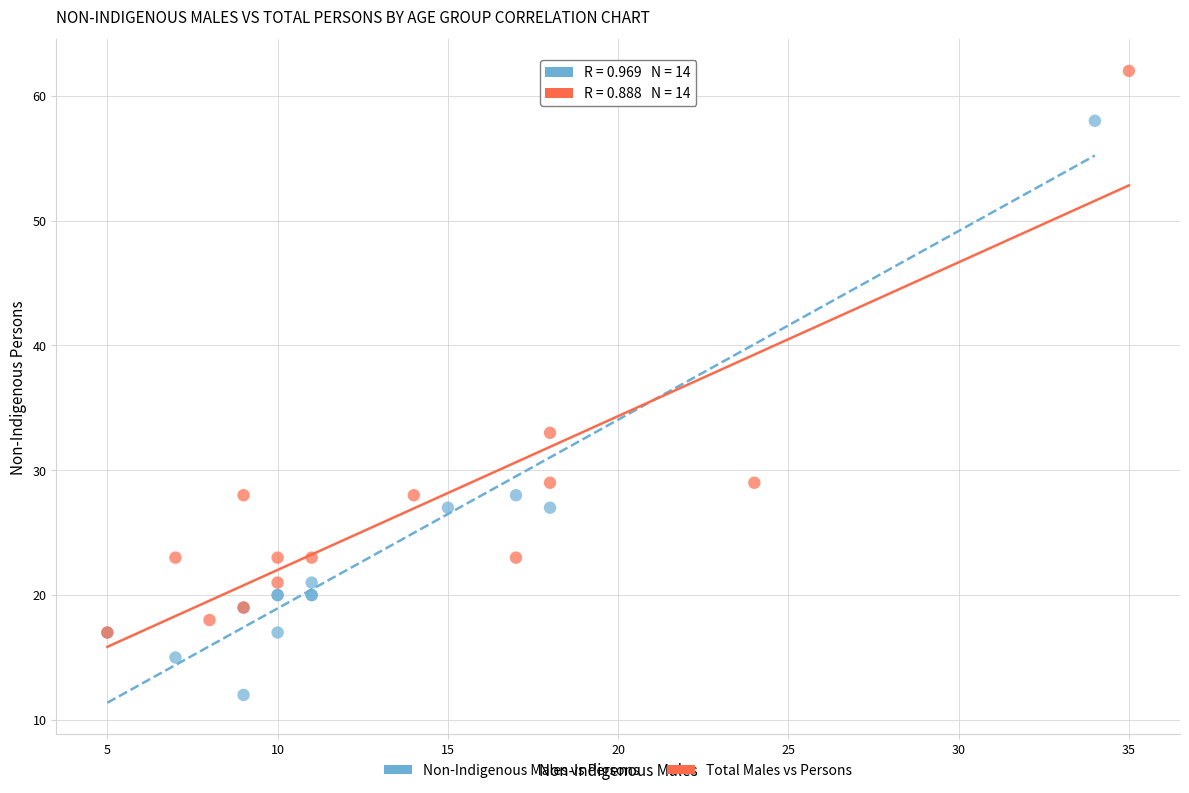

Which series has the widest spread of Y values?

Non-Indigenous Males vs Persons